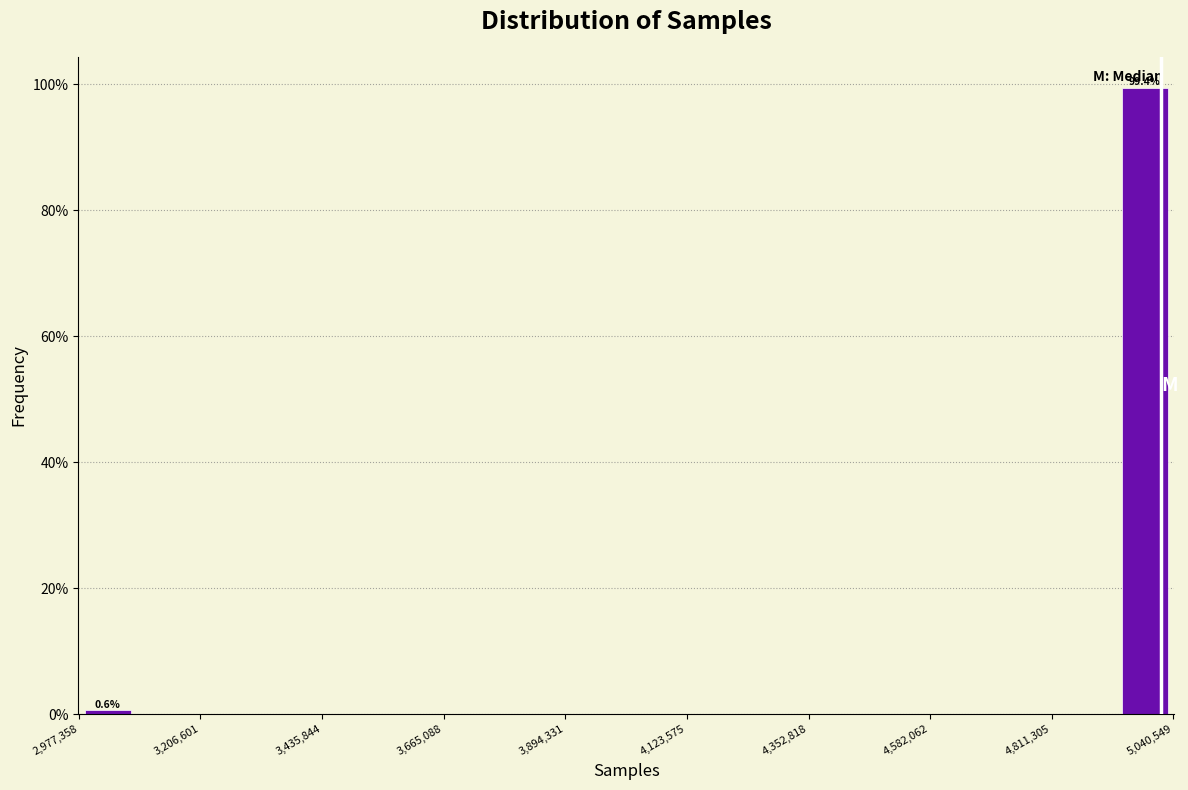

Read against the x-axis, roughly where is the centre of the tallest bar?

5000000